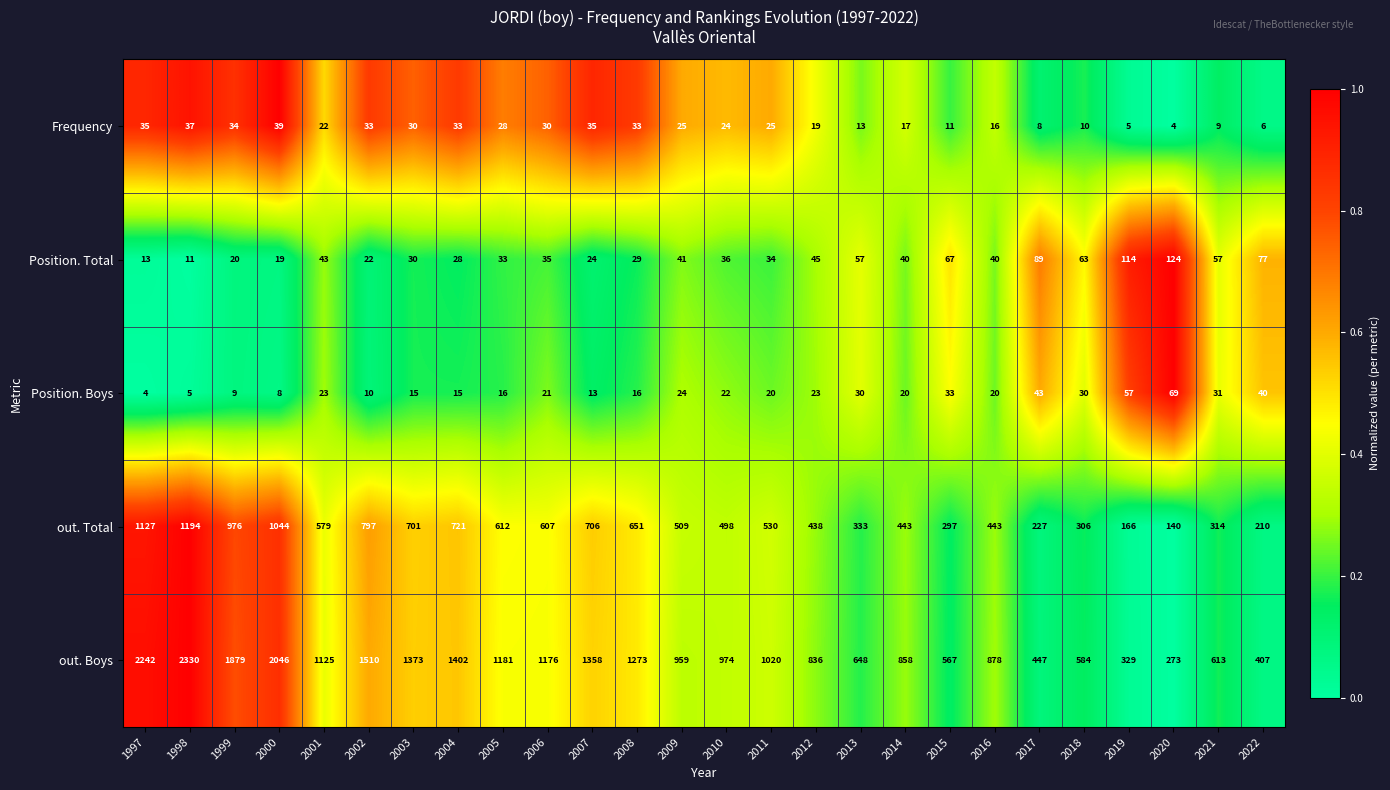

What is the spread (max minus min) of values at 2018?

574